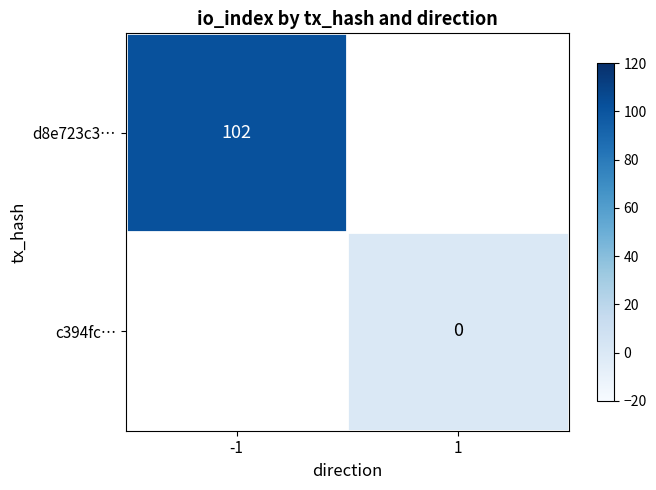

Is it true that d8e723c3… equals 61 at -1?

False